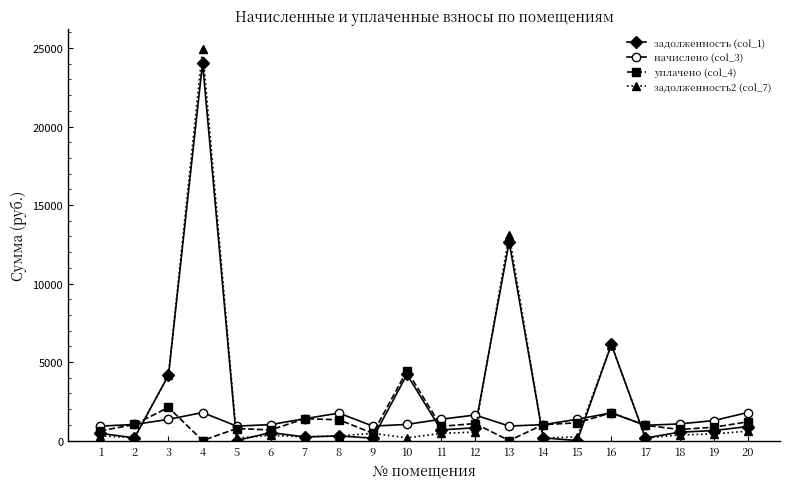

After their last crossing, which series has the higher values: уплачено (col_4) or задолженность (col_1)?

уплачено (col_4)